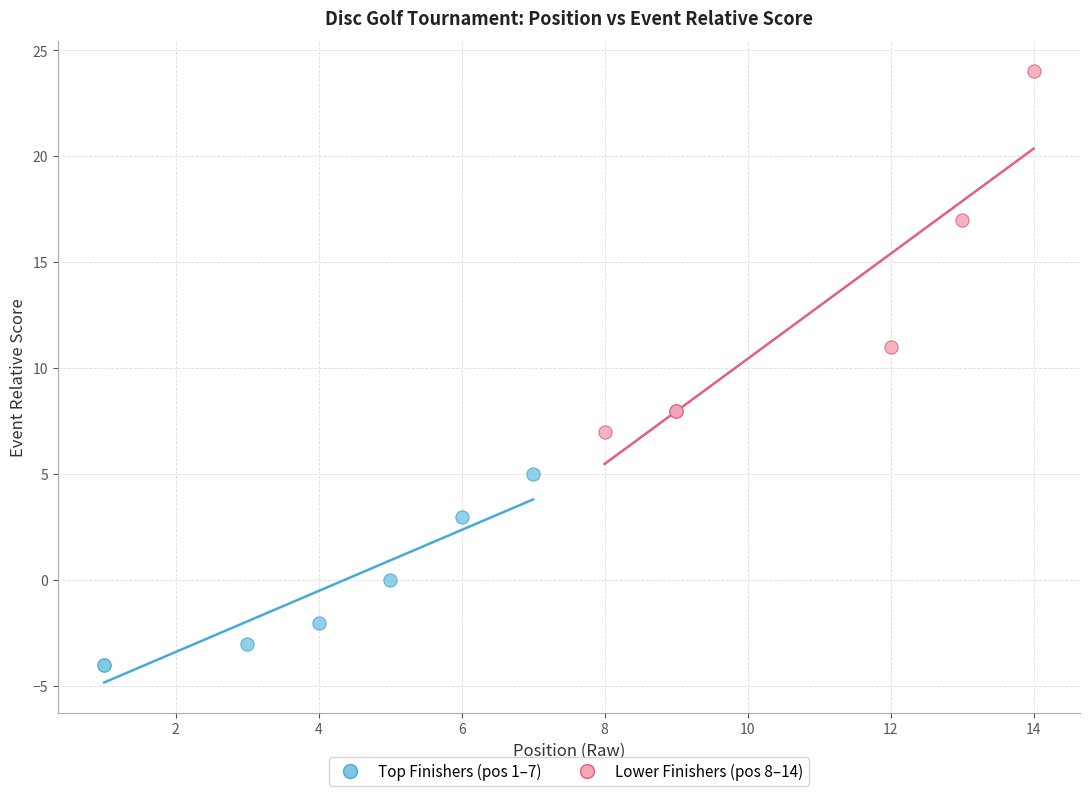

What are all the series names shown in the legend?

Top Finishers (pos 1–7), Lower Finishers (pos 8–14)